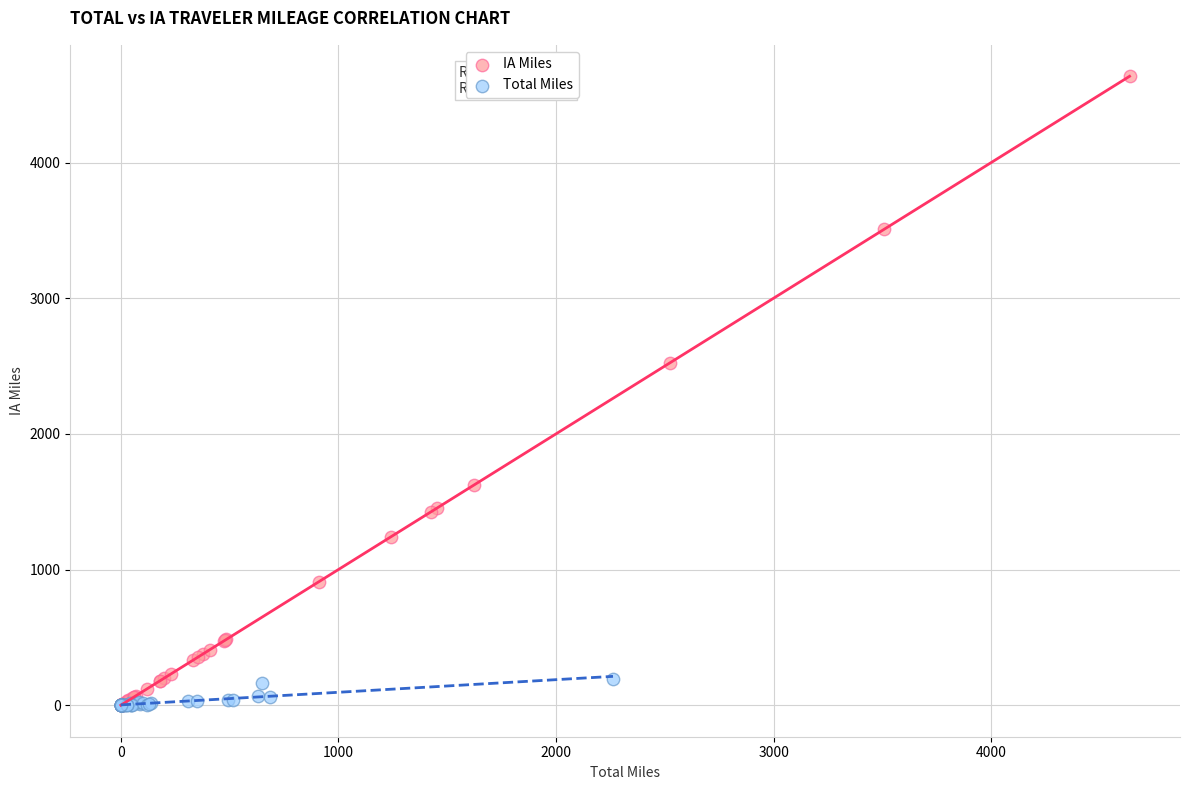

What are all the series names shown in the legend?

IA Miles, Total Miles